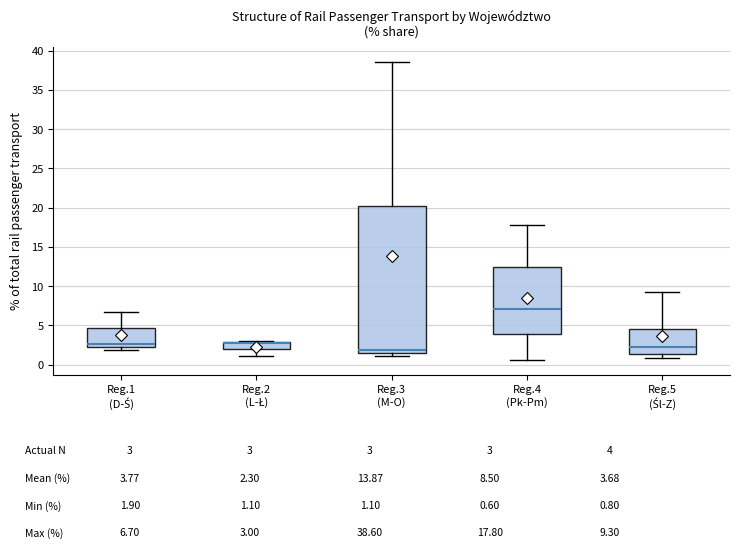

Reading left to right, transcribe this box plot: for each box, give where its median line is, the range the box spans, and where its two whiskers end, as read against the y-axis. The values are not printed on the chart, so give them approximately, as read against the axis.

Reg.1 (D-Ś): median 2.5 (just above the box's lower edge), box 2.5 to 4.5, whiskers 2.0 to 6.5
Reg.2 (L-Ł): median 3.0 (drawn on the box's upper edge), box 2.0 to 3.0, whiskers 1.0 to 3.0
Reg.3 (M-O): median 2.0, box 1.5 to 20.5, whiskers 1.0 to 38.5
Reg.4 (Pk-Pm): median 7.0, box 4.0 to 12.5, whiskers 0.5 to 18.0
Reg.5 (Śl-Z): median 2.5, box 1.5 to 4.5, whiskers 1.0 to 9.5